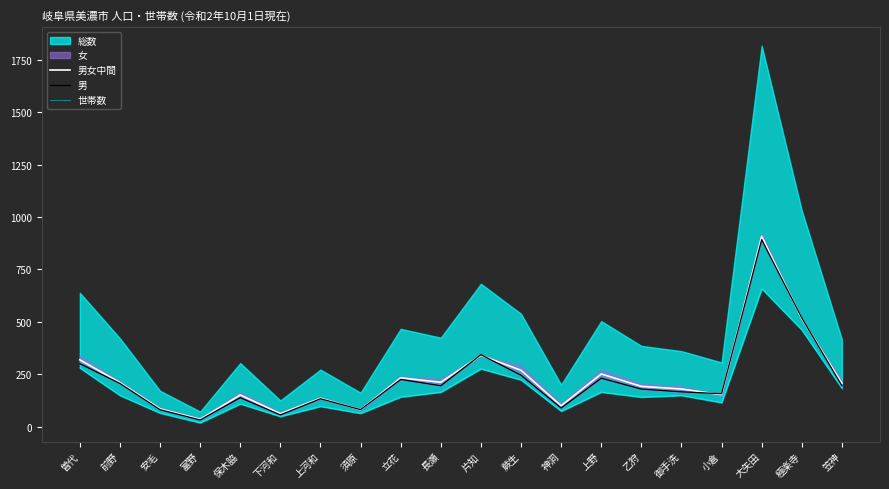

Is it true that 男女中間 equals 81.5 at 須原?

True